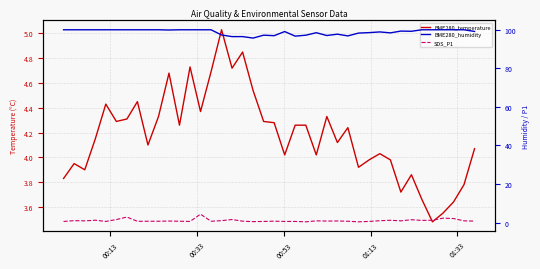

Reading left to right, list all the values displayed in this chart.

BME280_temperature: 3.8	4.0	3.9	4.2	4.4	4.3	4.3	4.5	4.1	4.3	4.7	4.3	4.7	4.4	4.7	5.0	4.7	4.8	4.5	4.3	4.3	4.0	4.3	4.3	4.0	4.3	4.1	4.2	3.9	4.0	4.0	4.0	3.7	3.9	3.7	3.5	3.5	3.6	3.8	4.1
BME280_humidity: 100.0	100.0	100.0	100.0	100.0	100.0	100.0	100.0	100.0	100.0	99.9	100.0	100.0	100.0	100.0	97.3	96.5	96.5	95.7	97.2	96.9	99.1	96.7	97.2	98.5	97.0	97.7	96.8	98.3	98.5	98.9	98.4	99.3	99.2	100.0	100.0	100.0	100.0	100.0	99.1
SDS_P1: 0.6	1.0	0.9	1.2	0.6	1.6	2.9	0.7	0.7	0.7	0.8	0.7	0.6	4.4	0.7	1.0	1.6	0.7	0.5	0.6	0.7	0.6	0.6	0.4	0.9	0.8	0.8	0.7	0.4	0.6	1.0	1.2	0.9	1.5	1.1	1.2	2.3	2.1	0.9	0.8